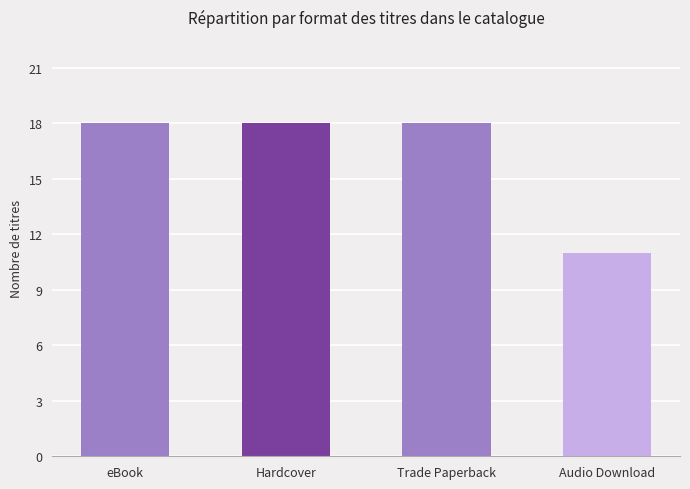

The chart shows a value of 6 at Audio Download. True or false?

False